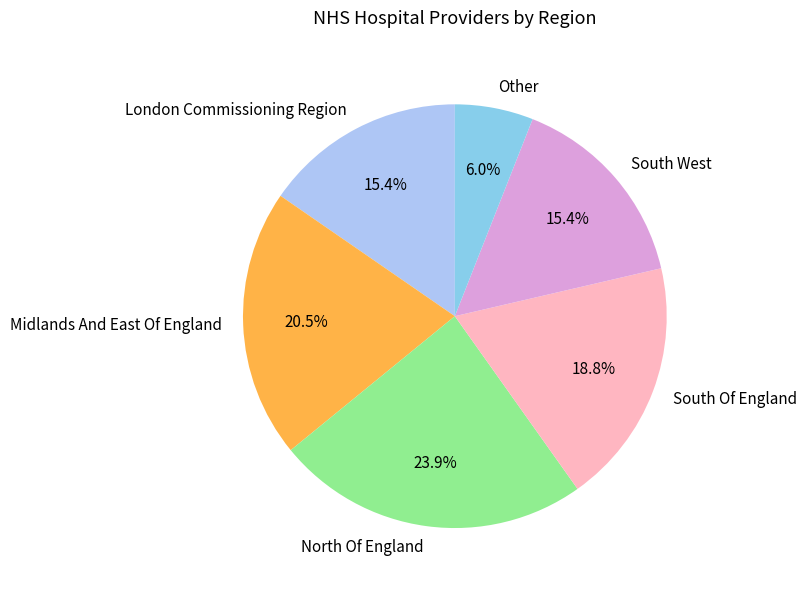

To the nearest percent, what percentage of the pie is North Of England?

24%